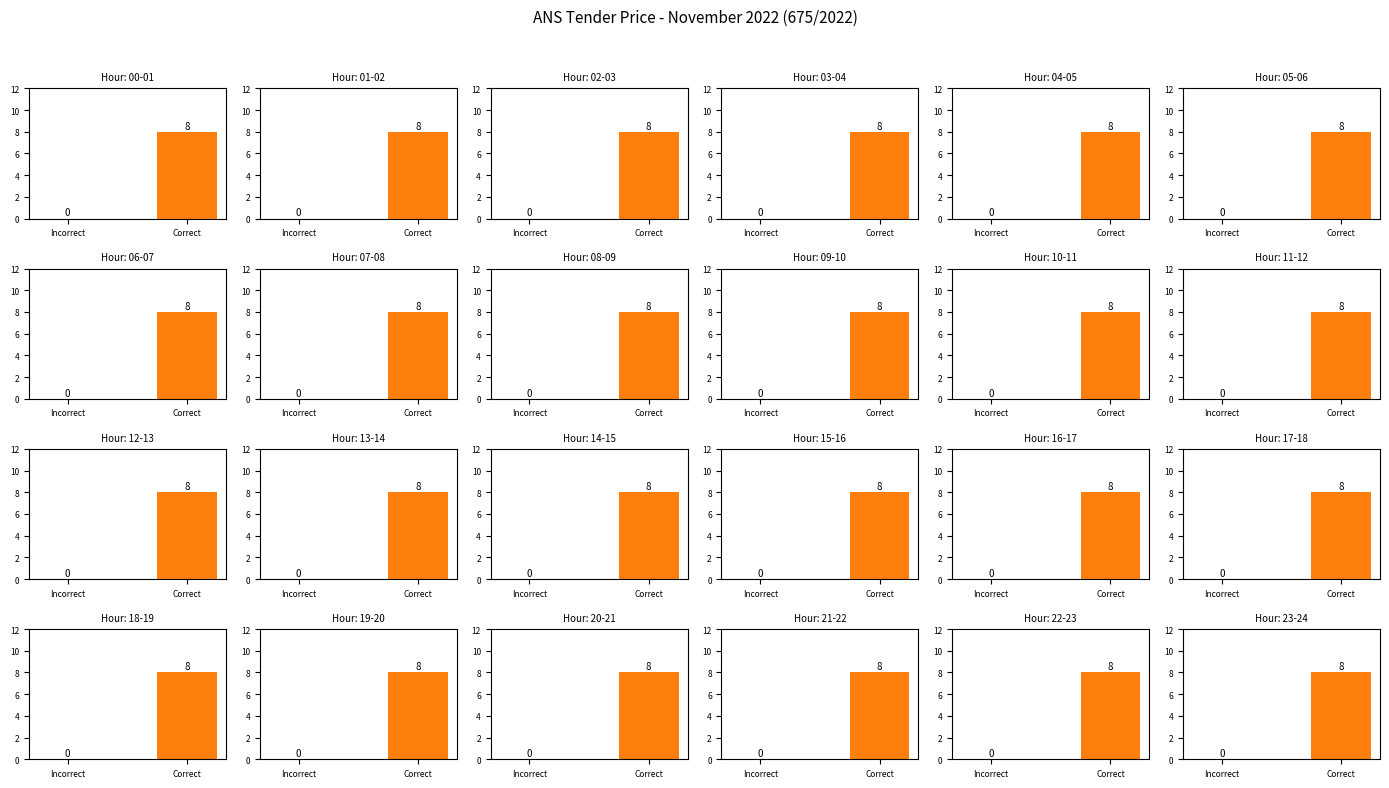

Are the bars horizontal?

No